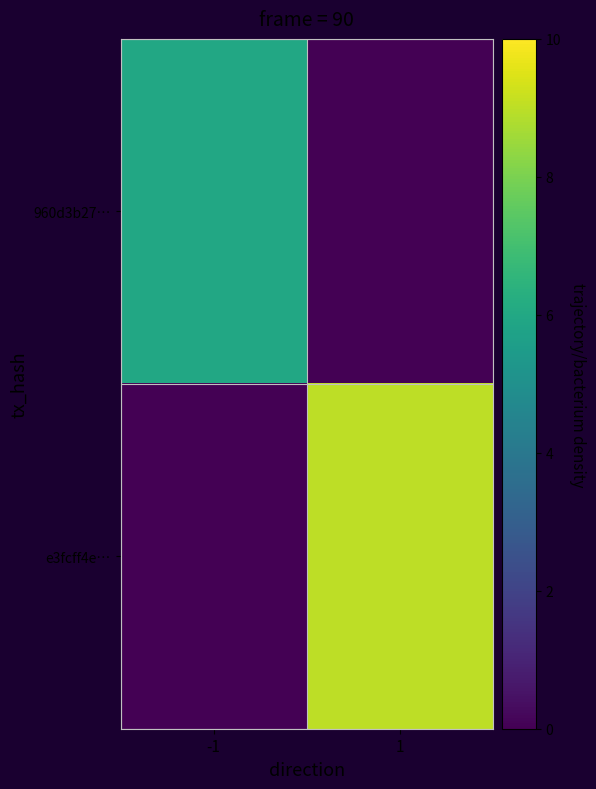

What is the difference between the highest and lowest values at -1?

6